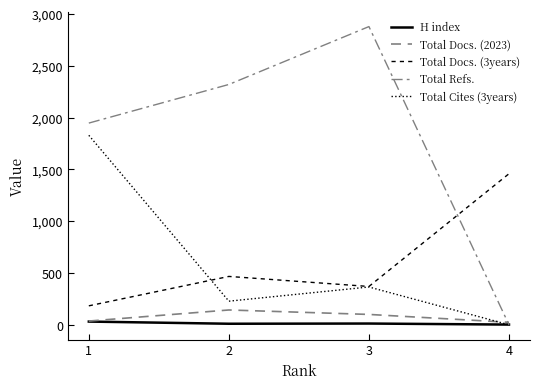

How many lines are shown in the chart?

5